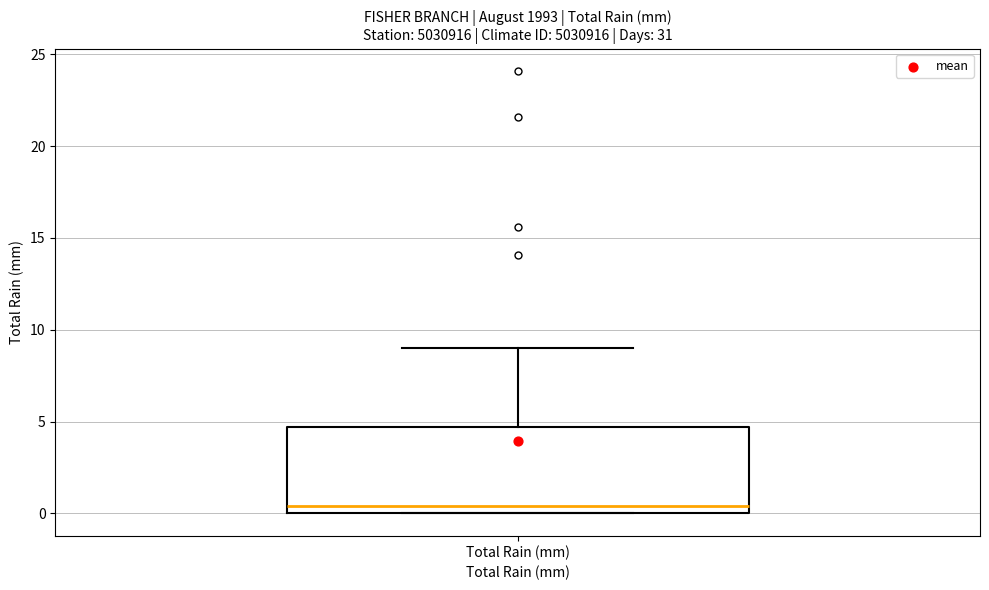

Where does the upper whisker of the box for Total Rain (mm) end on the y-axis? The values are not printed on the chart, so give them approximately, as read against the axis.

9.0